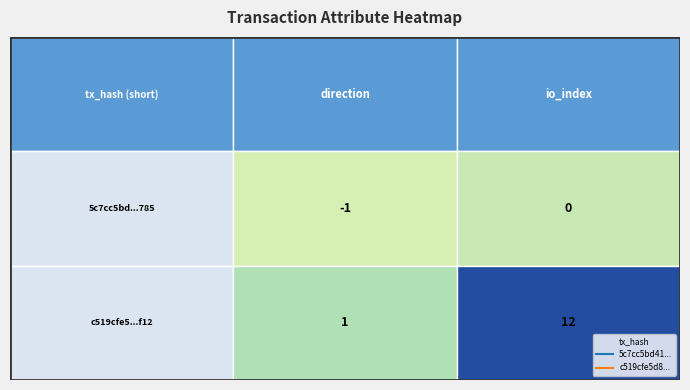

What is the total value across all series at 1?

12